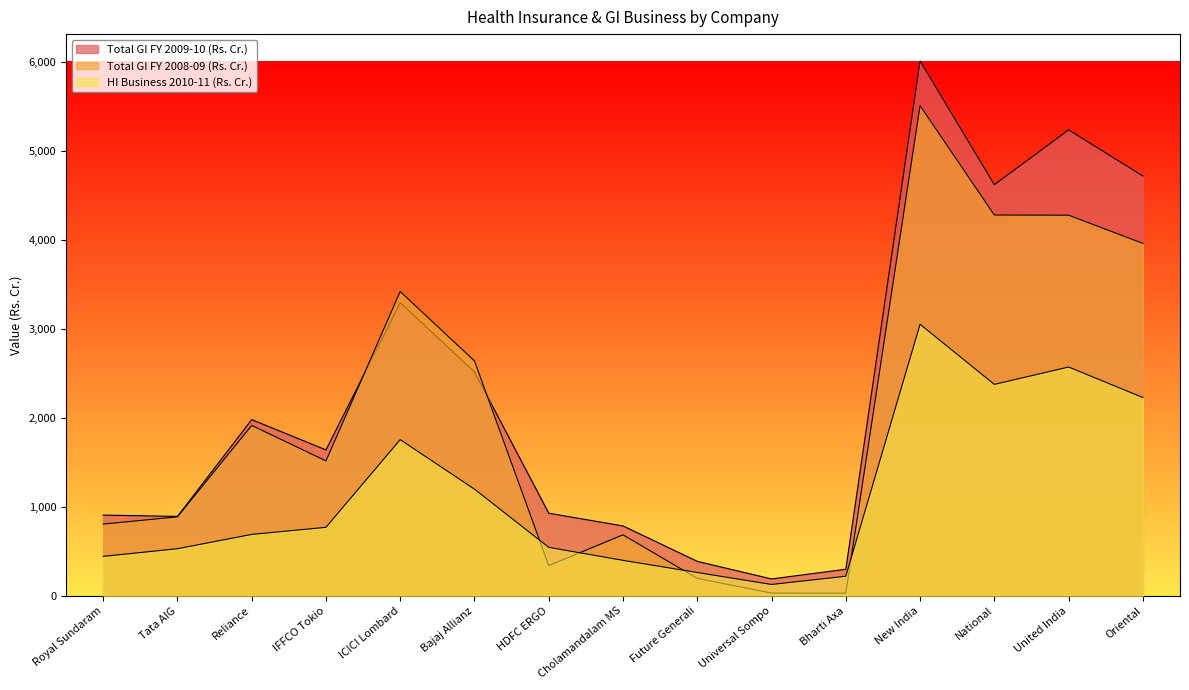

What are all the series names shown in the legend?

HI Business 2010-11 (Rs. Cr.), Total GI FY 2008-09 (Rs. Cr.), Total GI FY 2009-10 (Rs. Cr.)